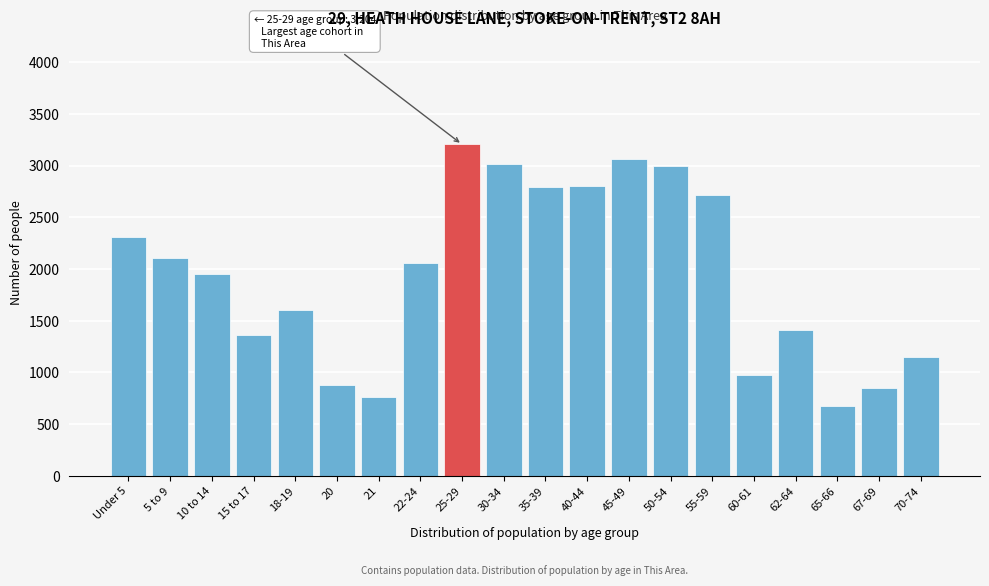

What is the difference between the maximum and second lowest values?

2442